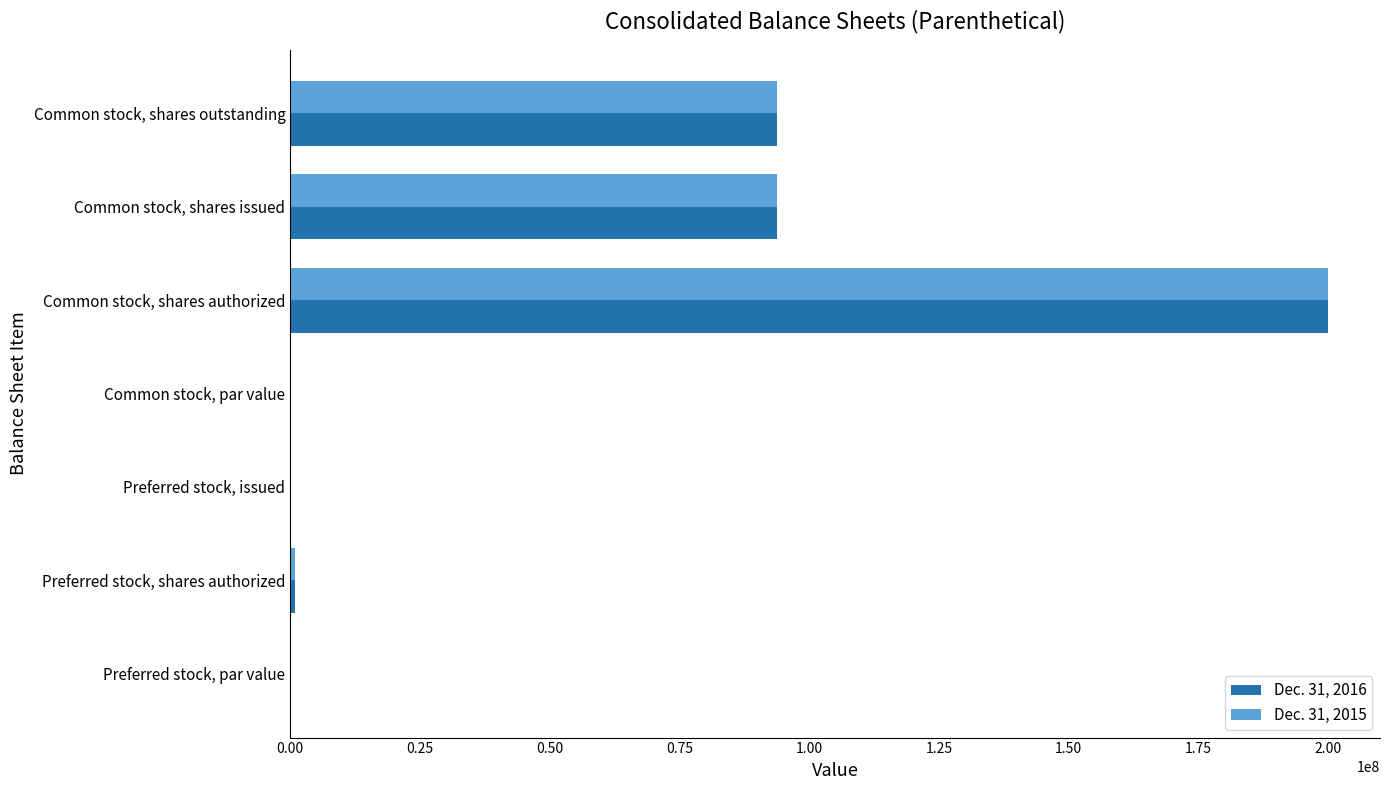

What is the sum of all Dec. 31, 2015 values?

388478000.0